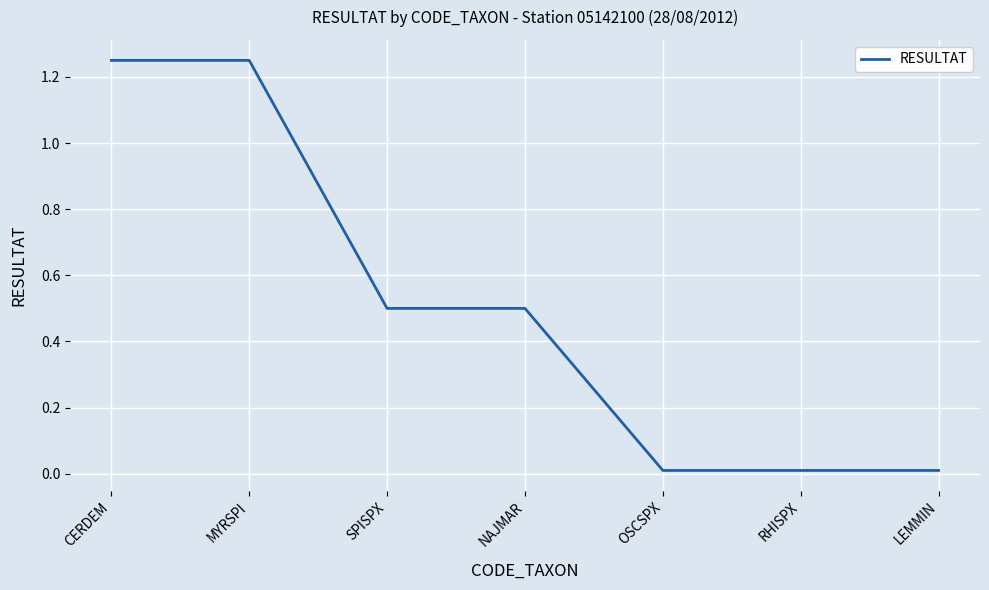

Between RHISPX and SPISPX, which is larger?

SPISPX